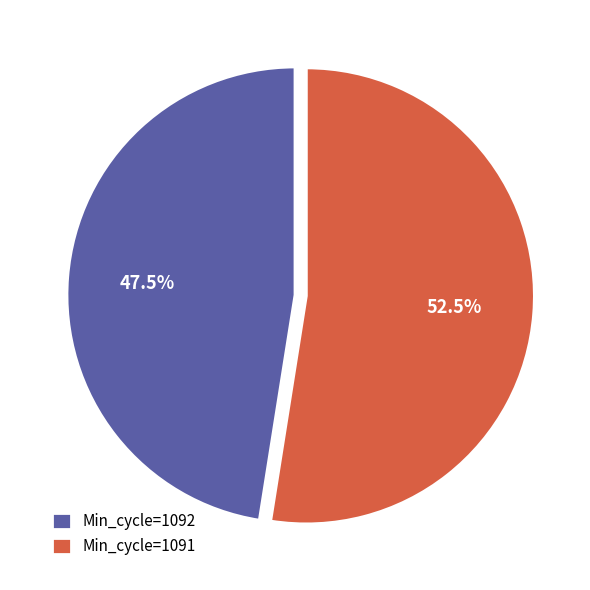

Is the sum of Min_cycle=1092 and Min_cycle=1091 greater than half?

Yes